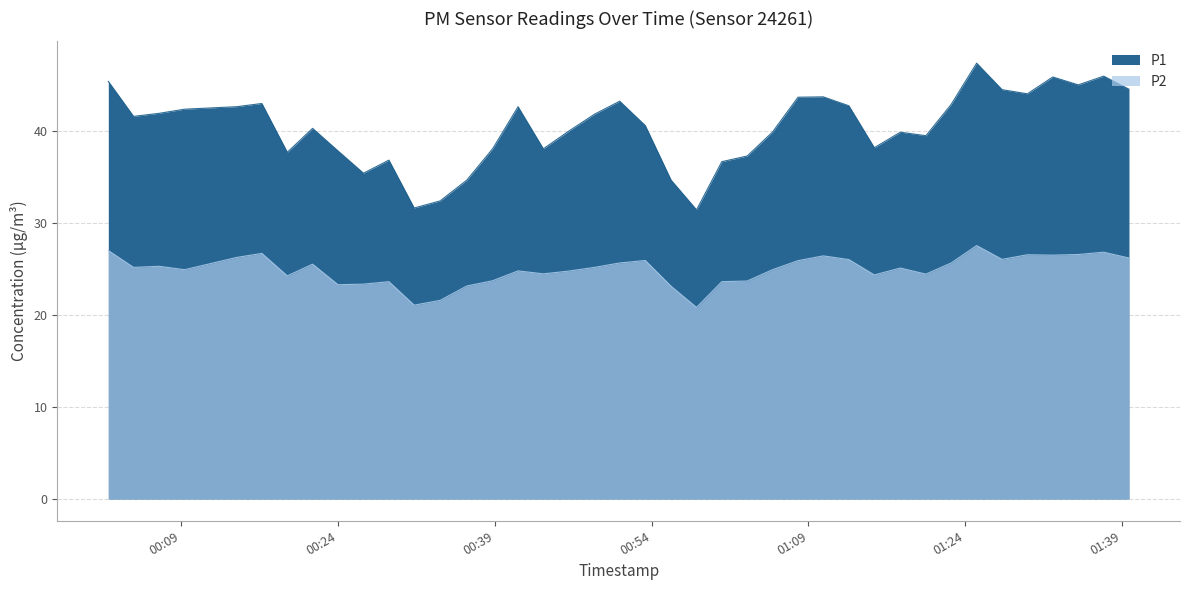

True or false: P1 and P2 intersect in this chart.

False